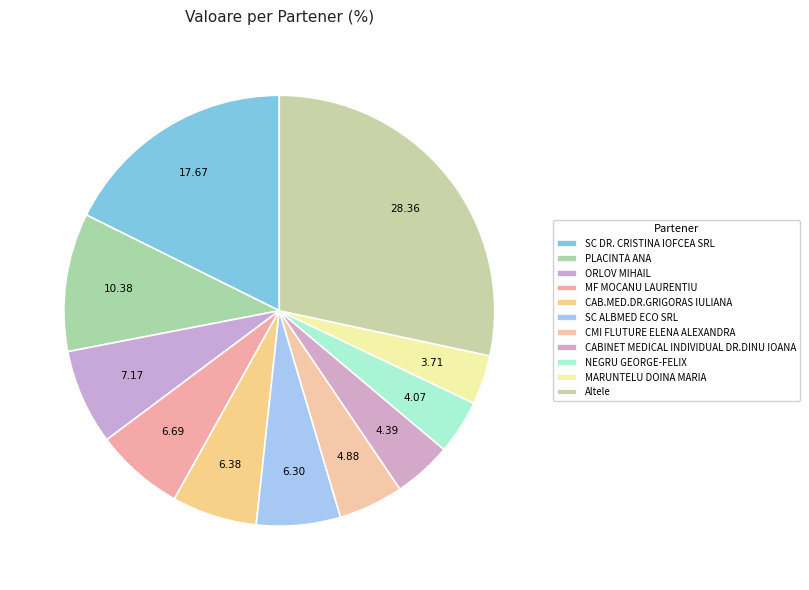

Which has a higher value, ORLOV MIHAIL or SC ALBMED ECO SRL?

ORLOV MIHAIL